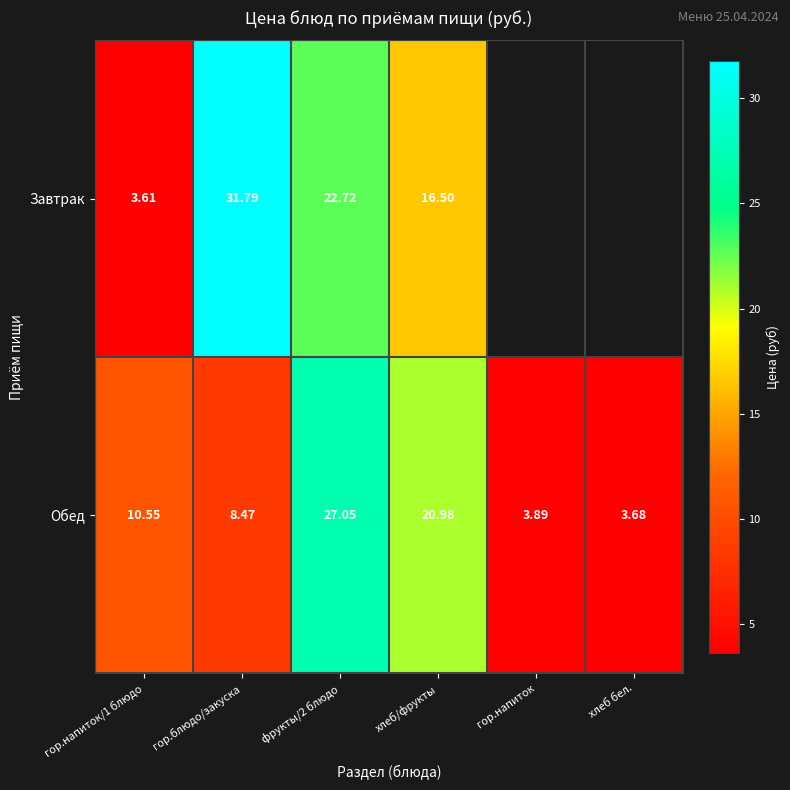

Which category has the highest value across all series?

гор.блюдо/закуска